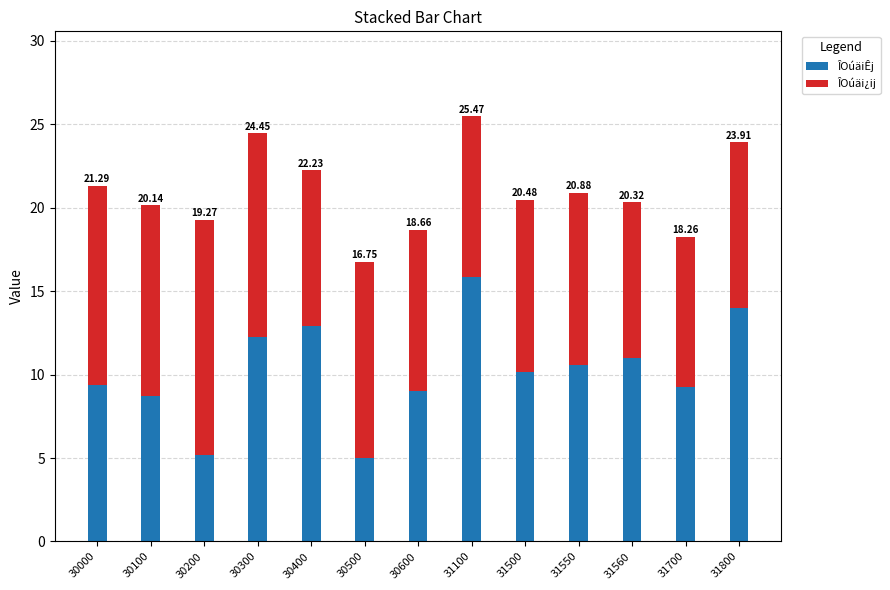

Are the bars grouped side by side (vs. stacked)?

No